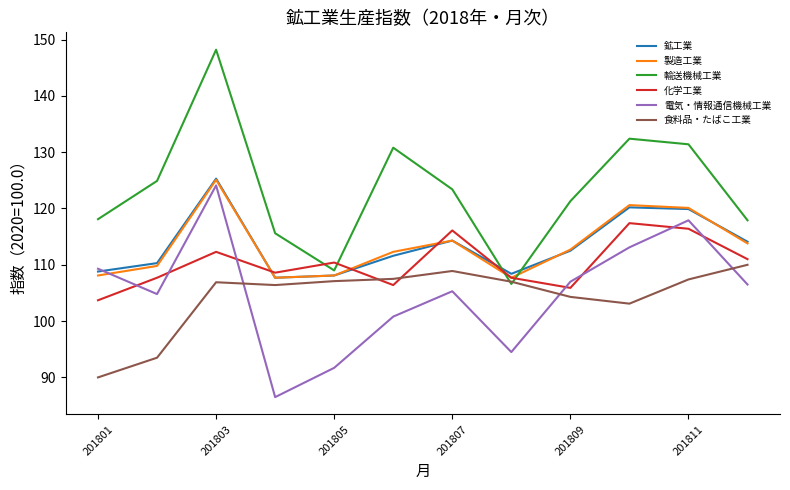

True or false: 電気・情報通信機械工業 and 食料品・たばこ工業 intersect in this chart.

True